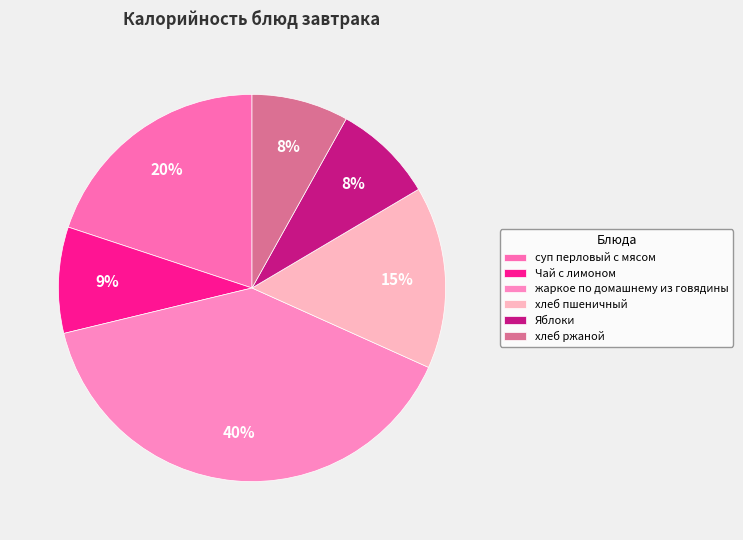

How many segments does this pie chart have?

6